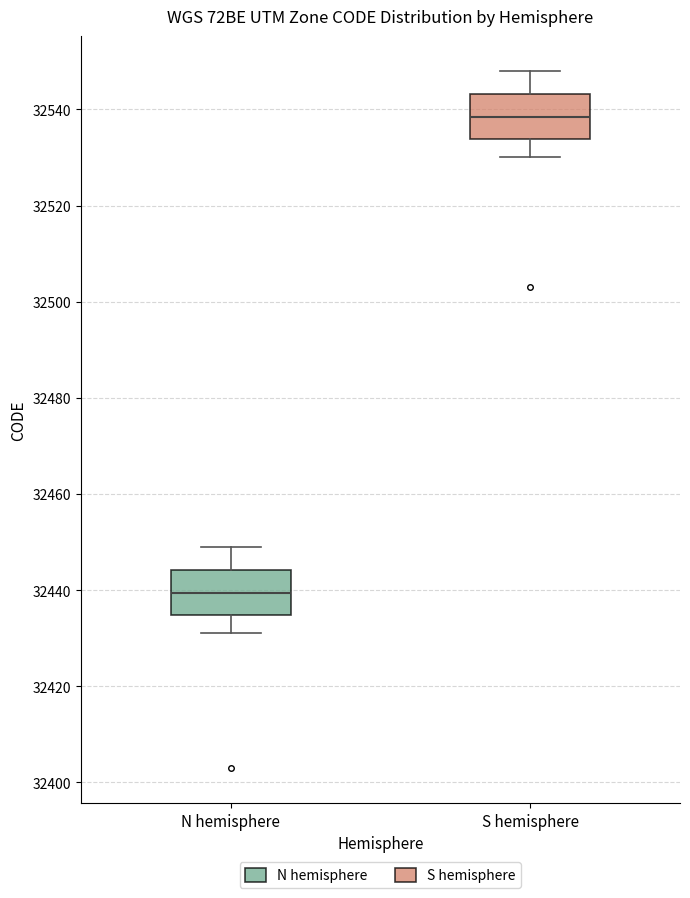

Reading left to right, transcribe this box plot: for each box, give where its median line is, the range the box spans, and where its two whiskers end, as read against the y-axis. The values are not printed on the chart, so give them approximately, as read against the axis.

N hemisphere: median 32440, box 32434 to 32444, whiskers 32432 to 32450
S hemisphere: median 32538, box 32534 to 32544, whiskers 32530 to 32548